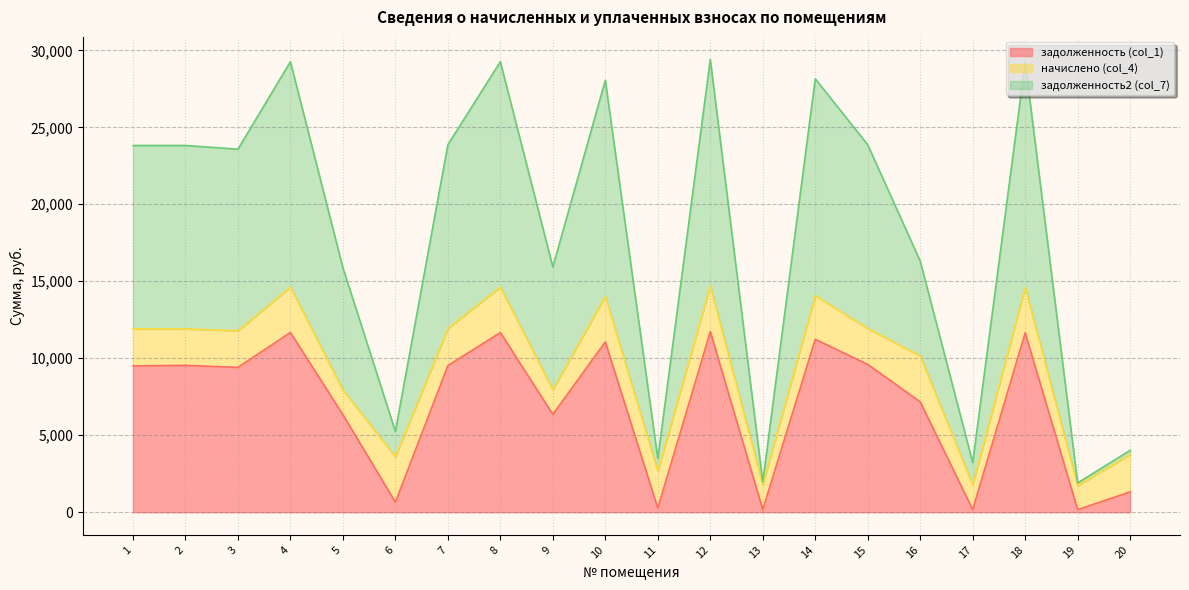

What is the total value across all series at 14?

28150.2